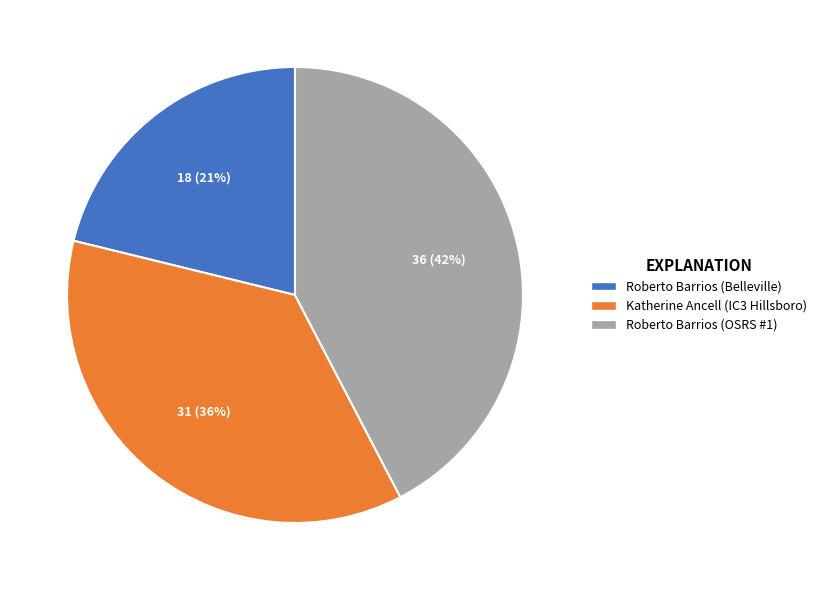

To the nearest percent, what is the average slice percentage?

33%